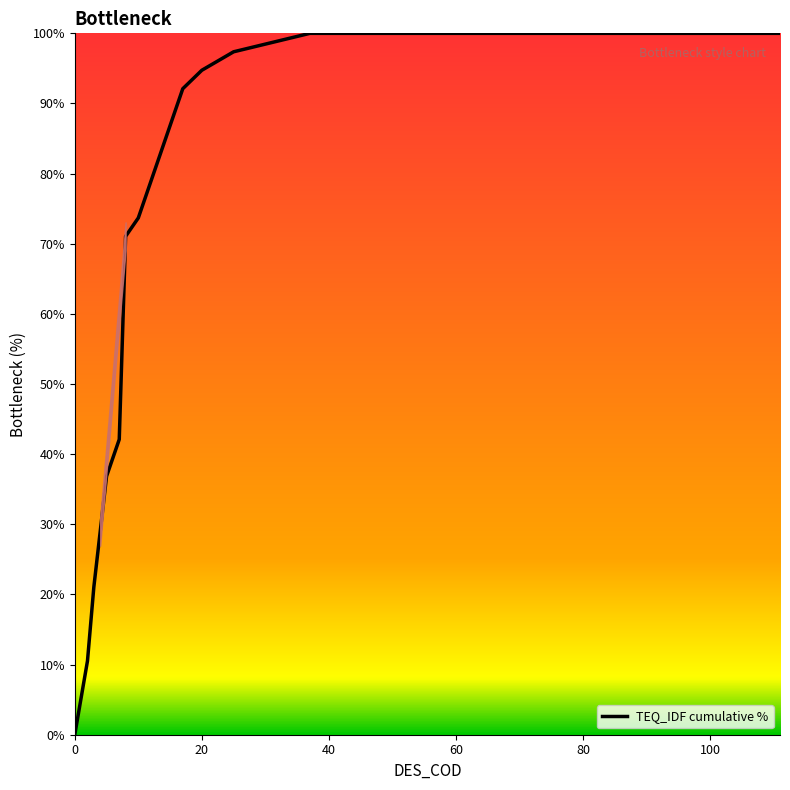

What is the difference between the maximum and minimum values?

100.0